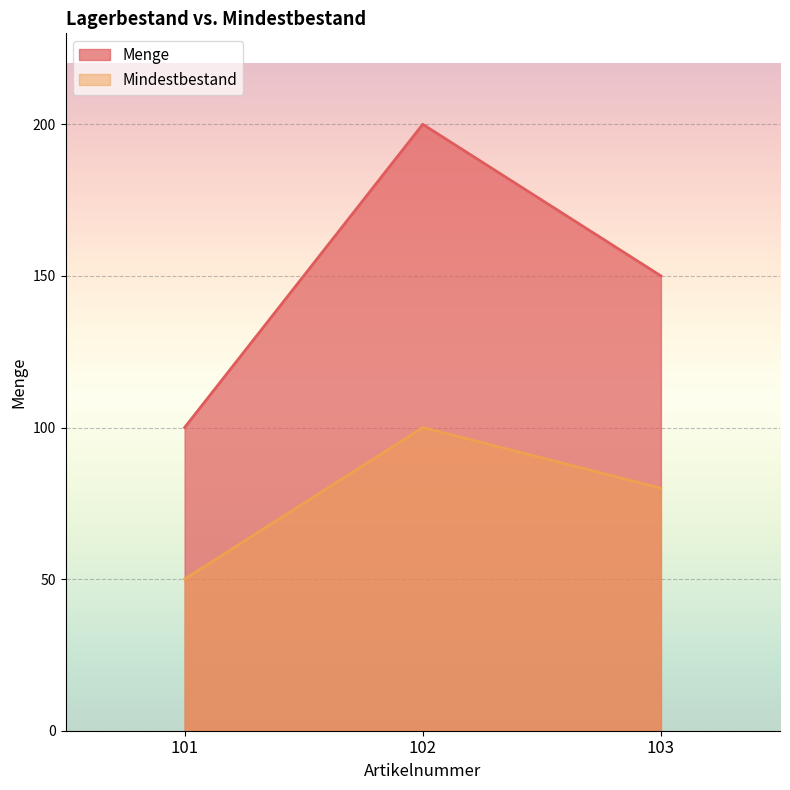

Reading left to right, what are all the values shown in this chart?

Menge: 101=100	102=200	103=150
Mindestbestand: 101=50	102=100	103=80